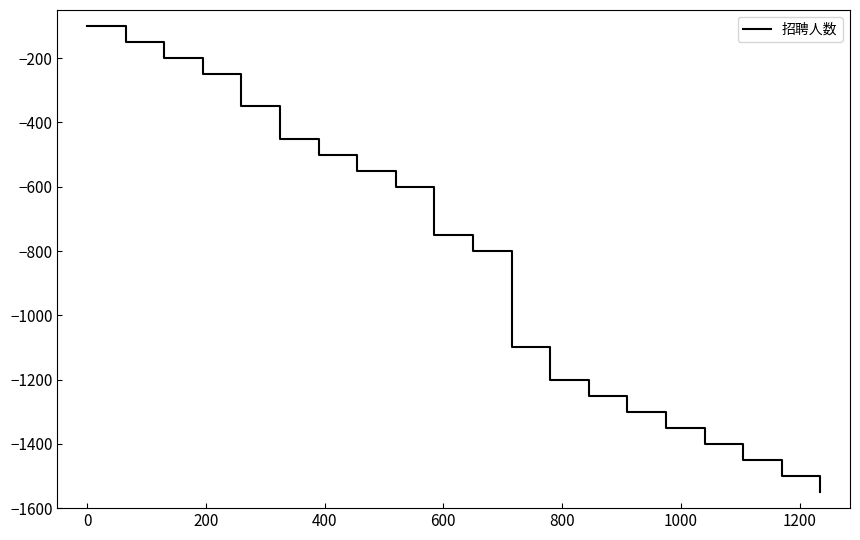

Reading left to right, transcribe all the data shown in this chart.

-100	-150	-200	-250	-350	-450	-500	-550	-600	-750	-800	-1100	-1200	-1250	-1300	-1350	-1400	-1450	-1500	-1550